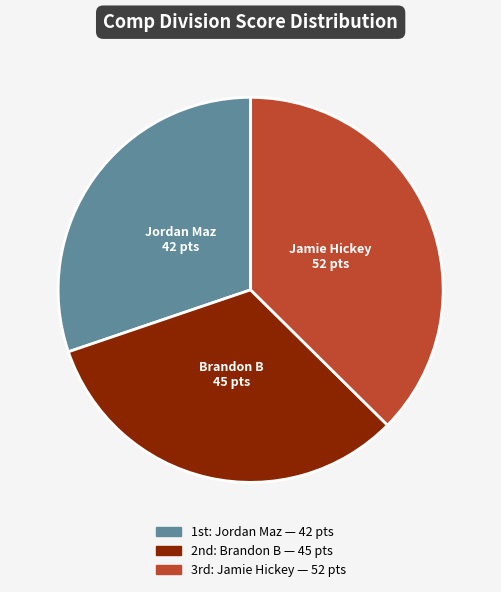

Is there a majority slice in this chart?

No